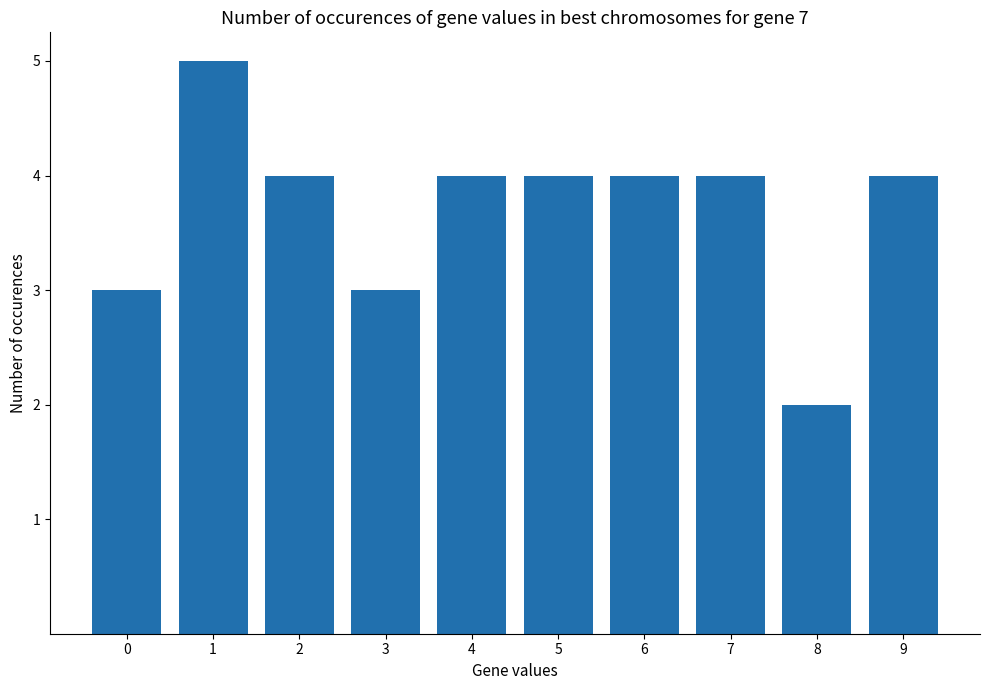

What is the value of the 10th bar from the left?

4